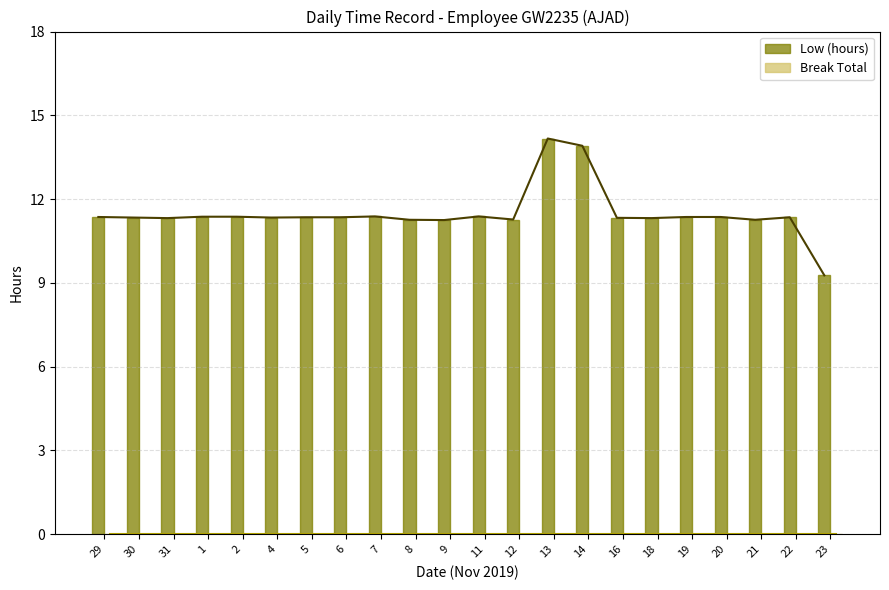

List the labels in order of Break Total value, largest first.

29, 30, 31, 1, 2, 4, 5, 6, 7, 8, 9, 11, 12, 13, 14, 16, 18, 19, 20, 21, 22, 23